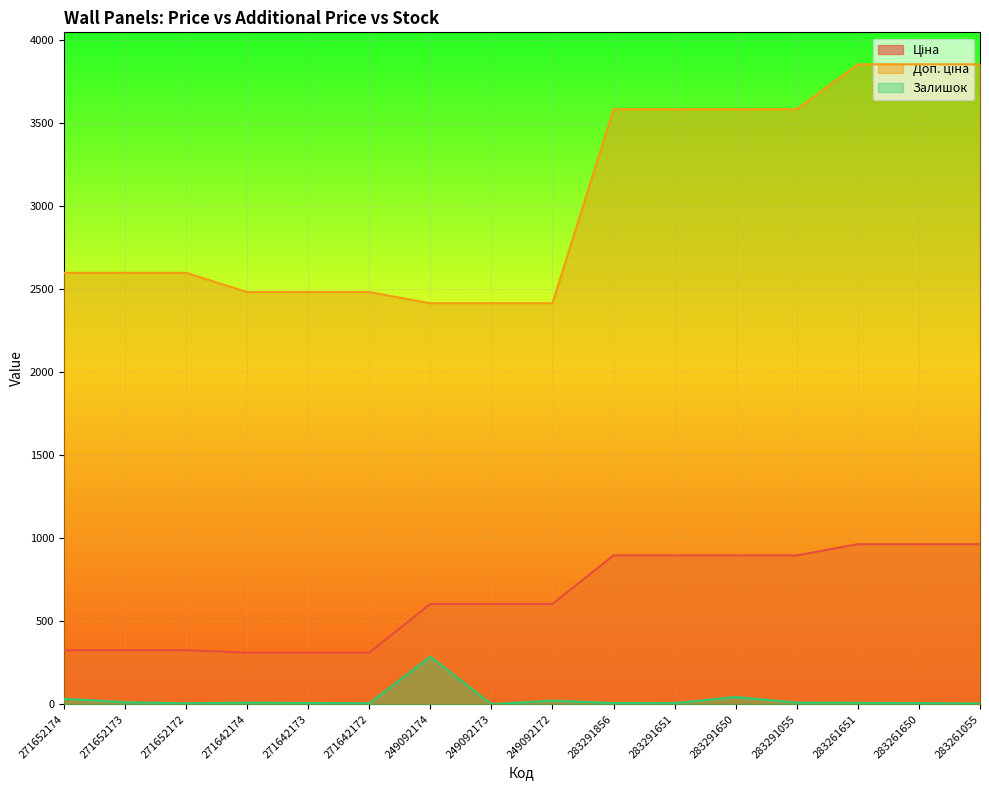

Which series has the largest total across all categories?

Доп. ціна